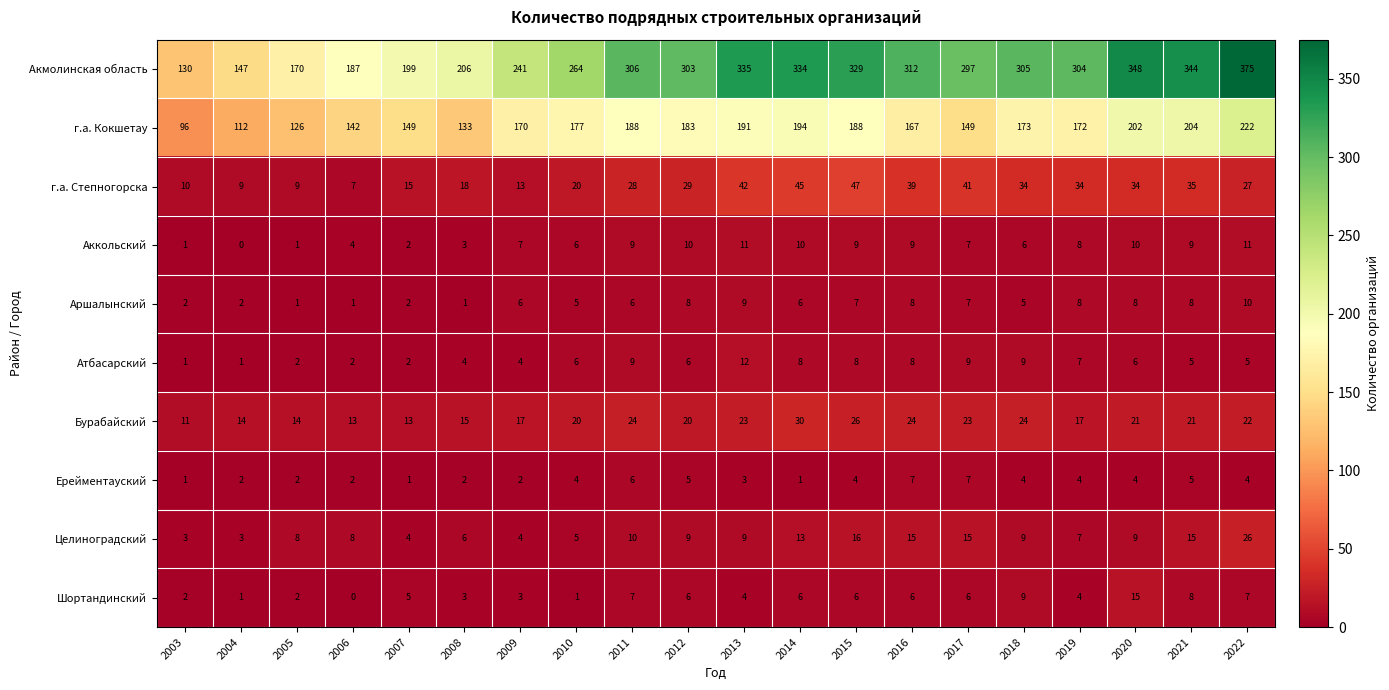

Which series changed the most between 2013 and 2022?

Акмолинская область